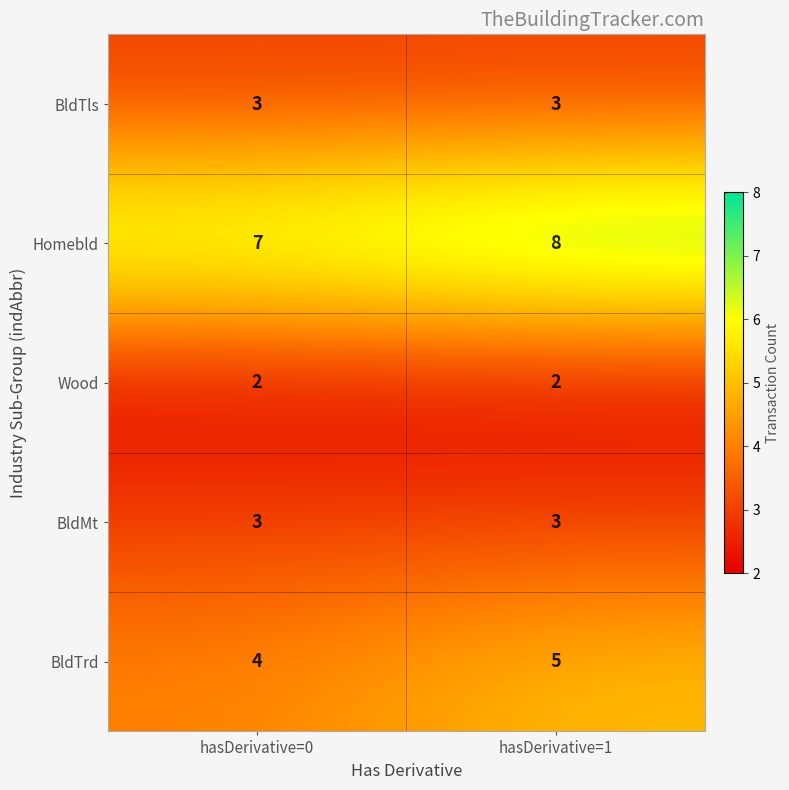

Reading right to left, transcribe all the data shown in this chart.

BldTls: 3	3
Homebld: 8	7
Wood: 2	2
BldMt: 3	3
BldTrd: 5	4